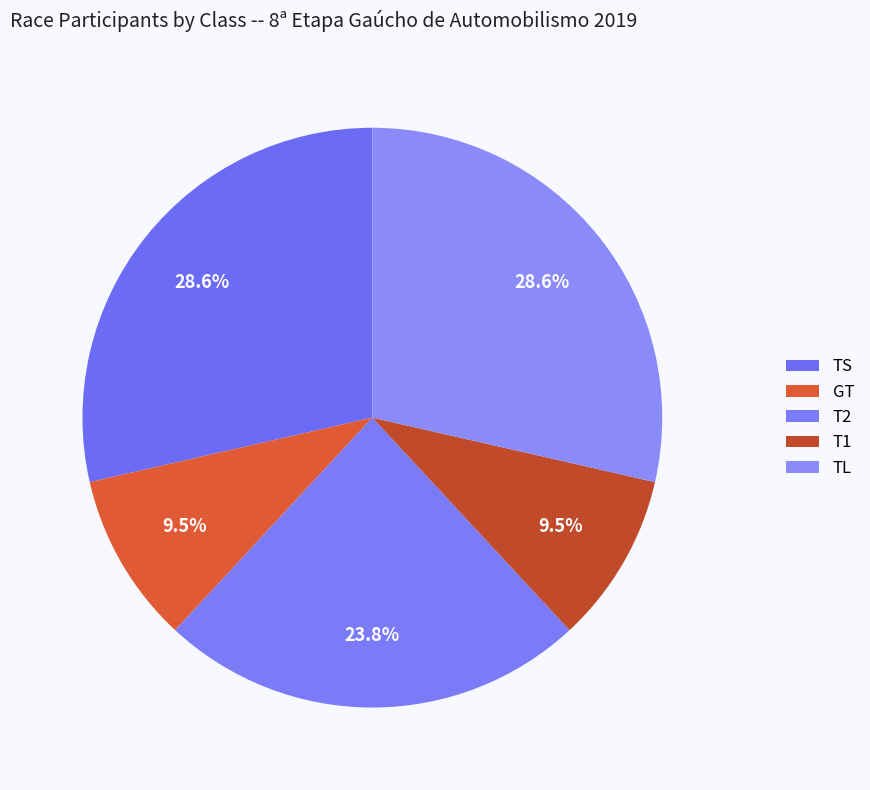

To the nearest percent, what portion does TS represent?

29%